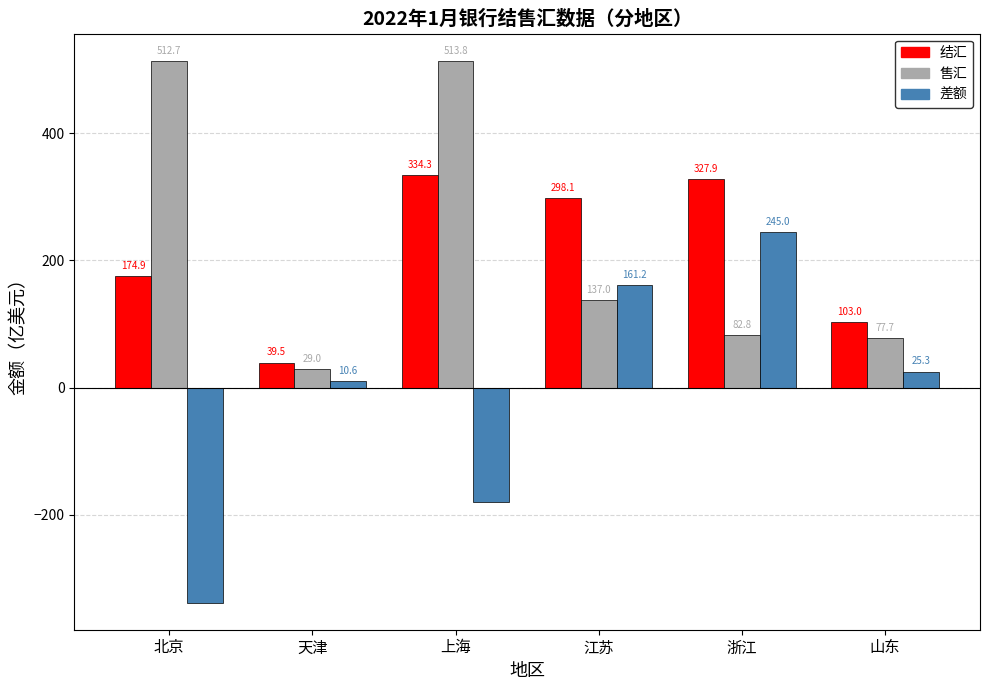

What is the value of the 差额 bar at the 3rd from the left?

-179.4